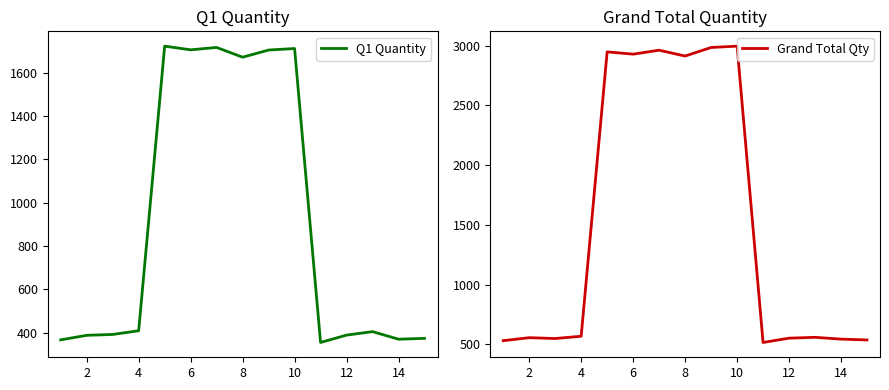

What is the minimum value shown in the chart?

355